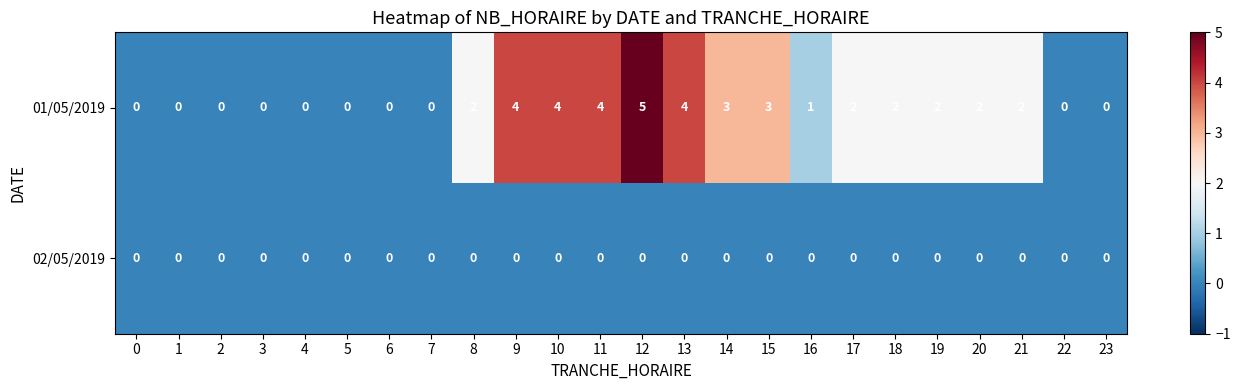

List the series in order of their overall mean, highest first.

01/05/2019, 02/05/2019